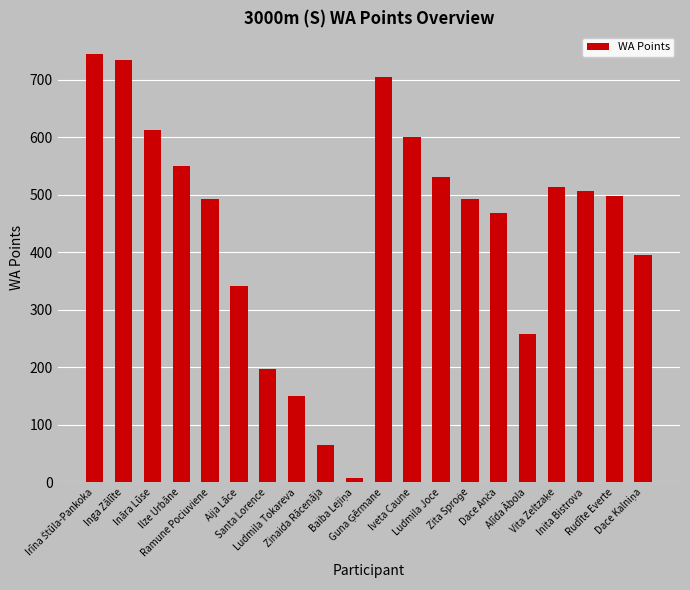

What is the difference between the second highest and second lowest values?

670